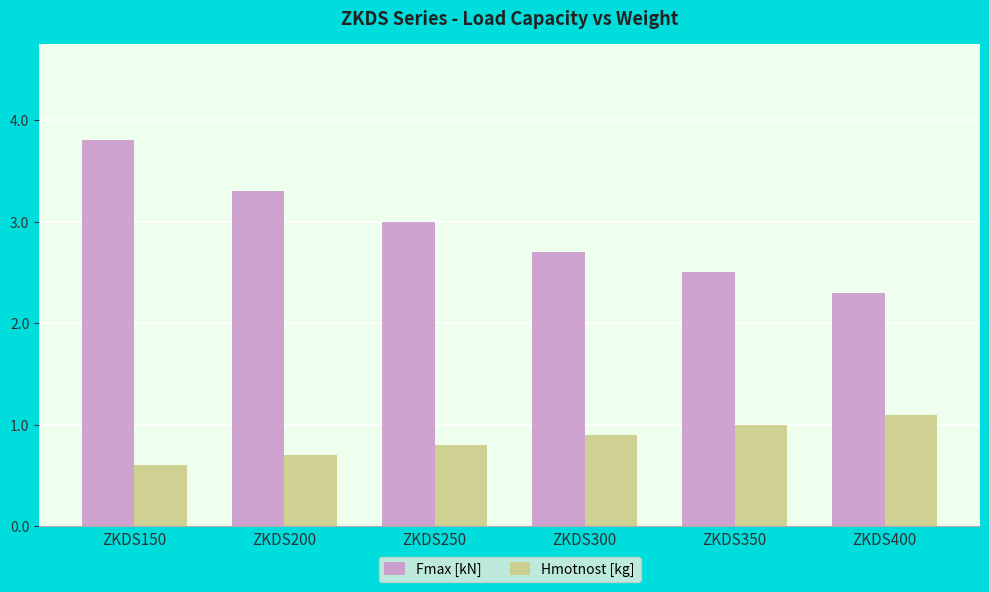

Which category has the highest value across all series?

ZKDS150